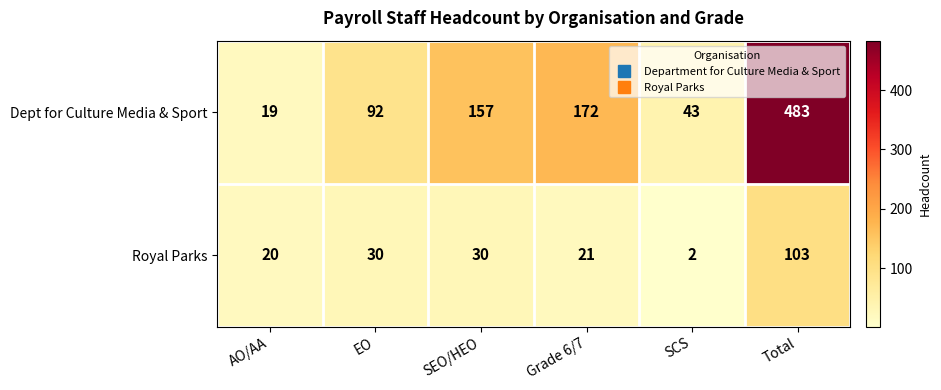

Which label corresponds to the largest value in the chart?

Total